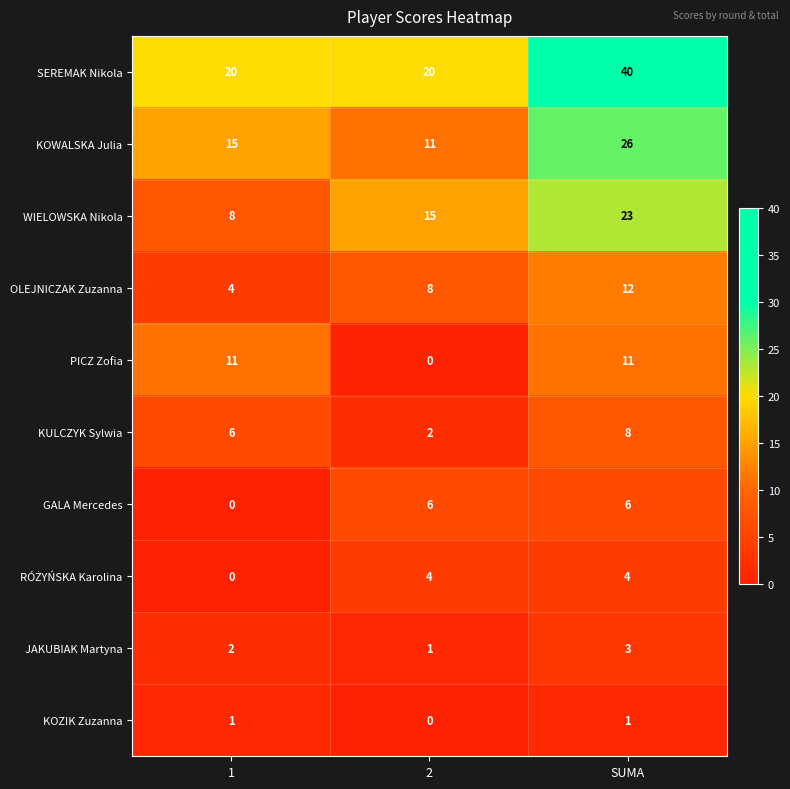

Which series has the largest total across all categories?

SEREMAK Nikola